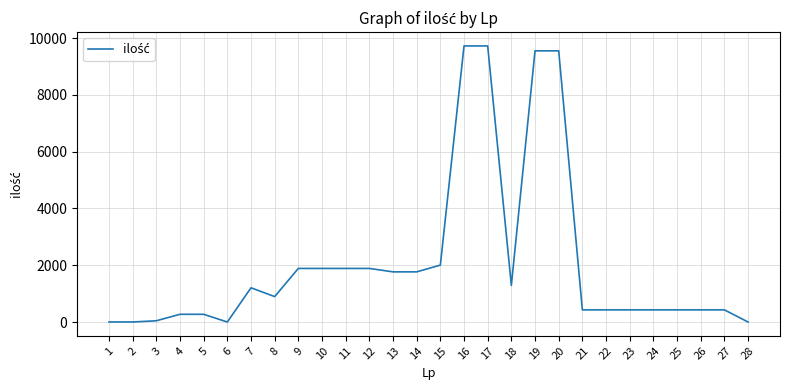

At which label does the data first exceed 896?

7